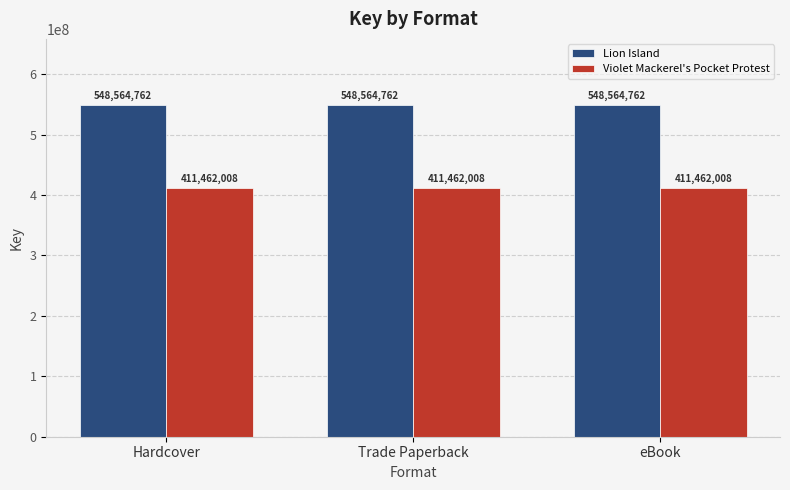

The value of Violet Mackerel's Pocket Protest at eBook is 216319926. True or false?

False